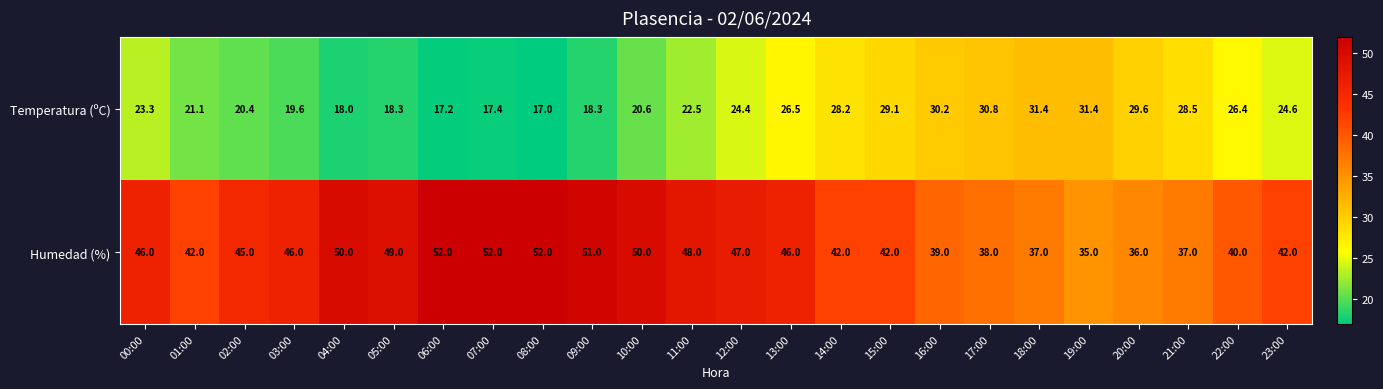

Between 00:00 and 18:00, which series saw the biggest shift?

Humedad (%)